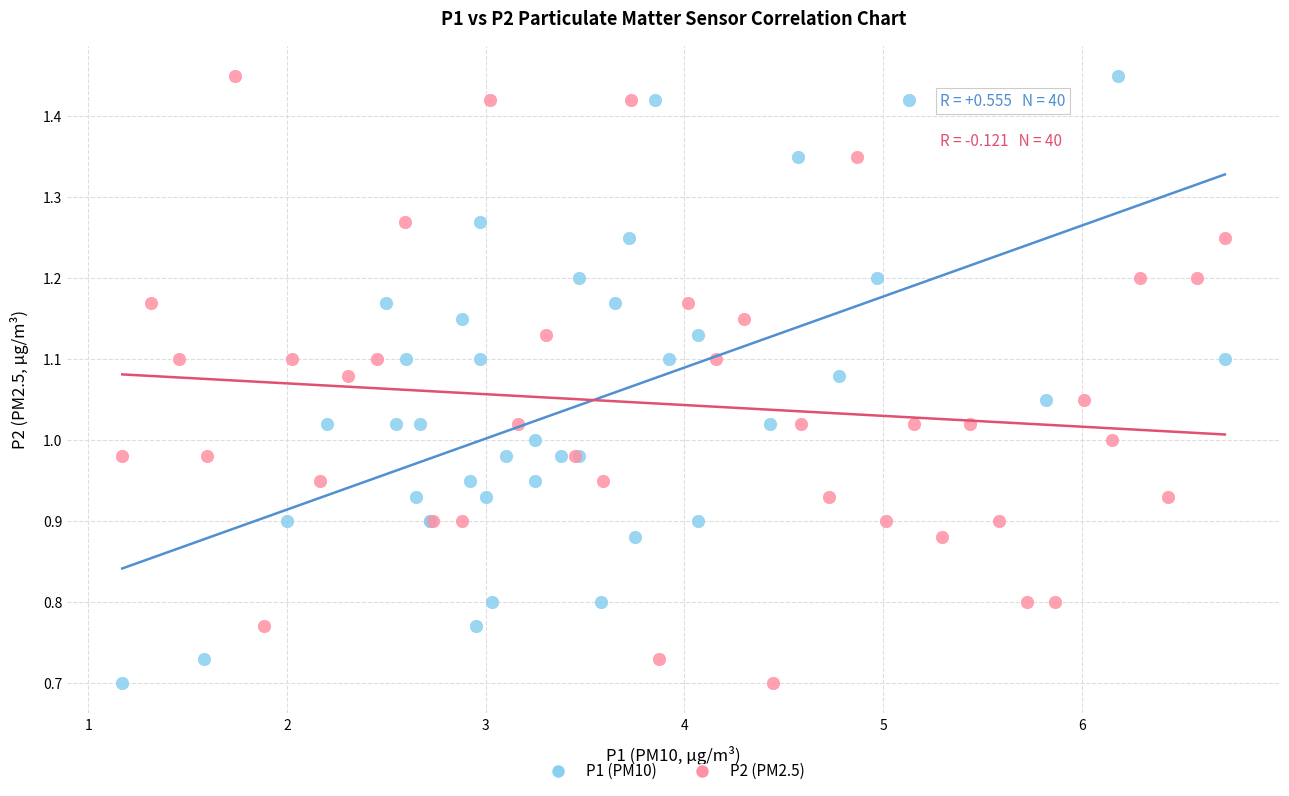

What are all the series names shown in the legend?

P1 (PM10), P2 (PM2.5)